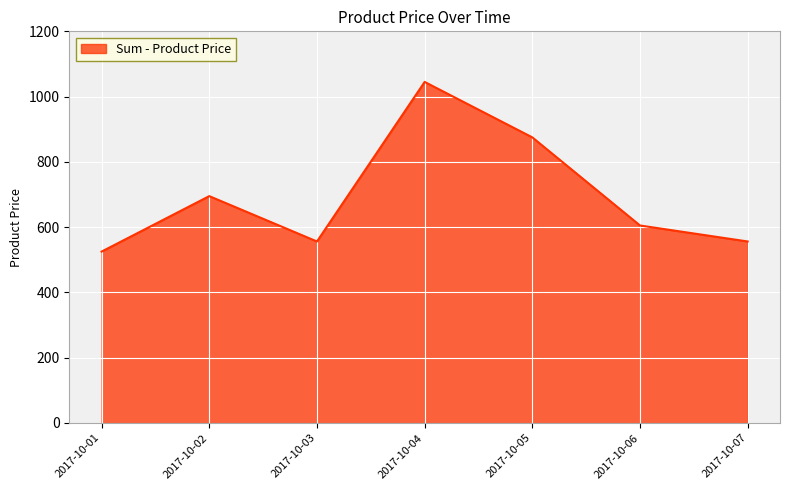

What is the greatest value displayed?

1045